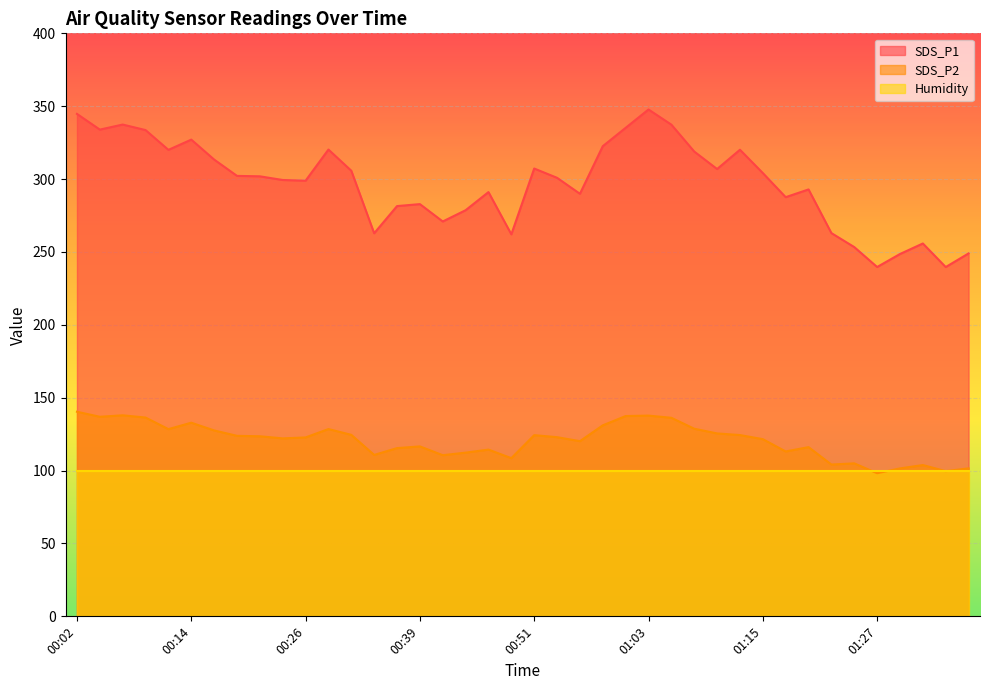

List the series in order of their peak value, highest first.

SDS_P1, SDS_P2, Humidity